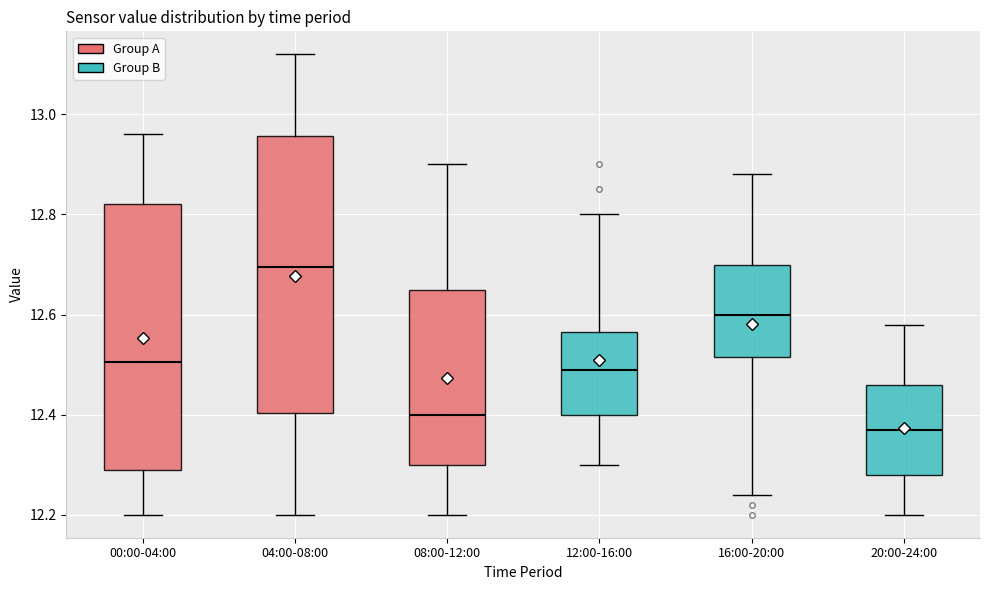

Reading left to right, read every box against the y-axis: the position of its median line, the range the box covers, and the ends of its whiskers. The values are not printed on the chart, so give them approximately, as read against the axis.

00:00-04:00: median 12.50, box 12.30 to 12.82, whiskers 12.20 to 12.96
04:00-08:00: median 12.70, box 12.40 to 12.96, whiskers 12.20 to 13.12
08:00-12:00: median 12.40, box 12.30 to 12.66, whiskers 12.20 to 12.90
12:00-16:00: median 12.50, box 12.40 to 12.56, whiskers 12.30 to 12.80
16:00-20:00: median 12.60, box 12.52 to 12.70, whiskers 12.24 to 12.88
20:00-24:00: median 12.38, box 12.28 to 12.46, whiskers 12.20 to 12.58